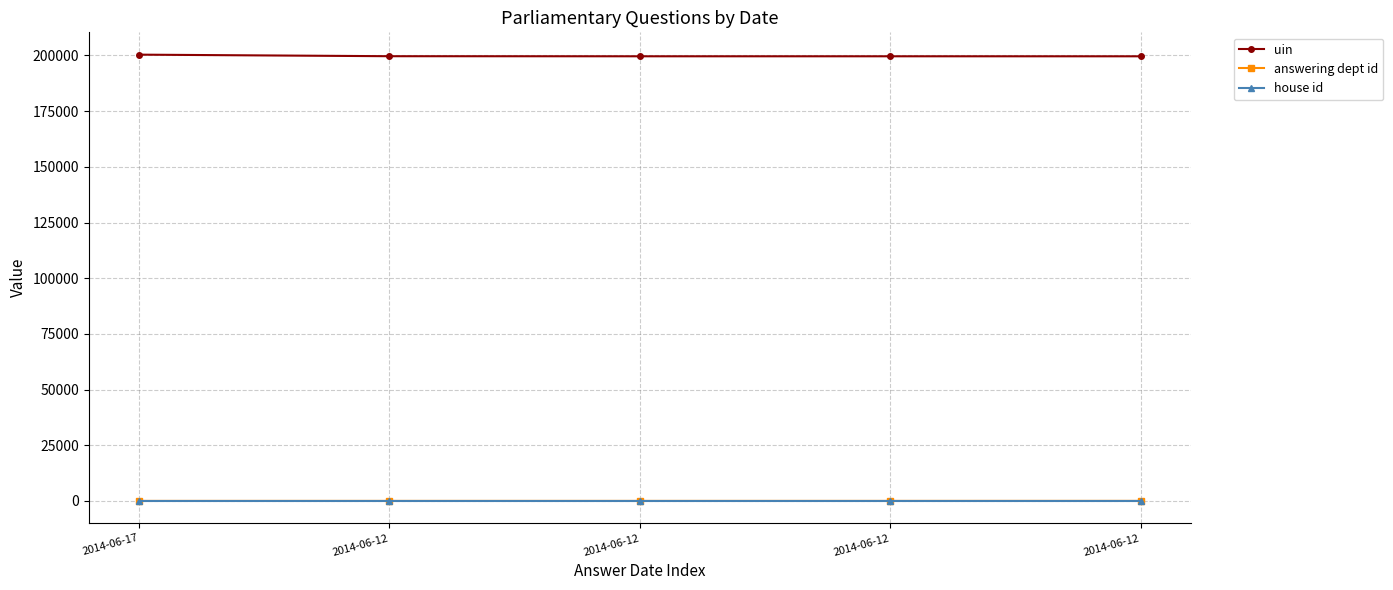

What is the maximum value shown in the chart?

200367